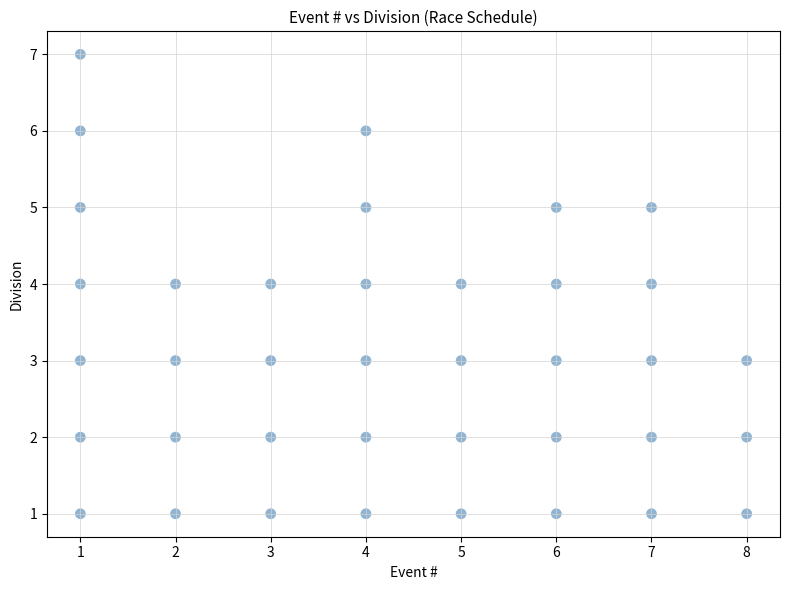

What is the range of Y values (max minus min)?

6